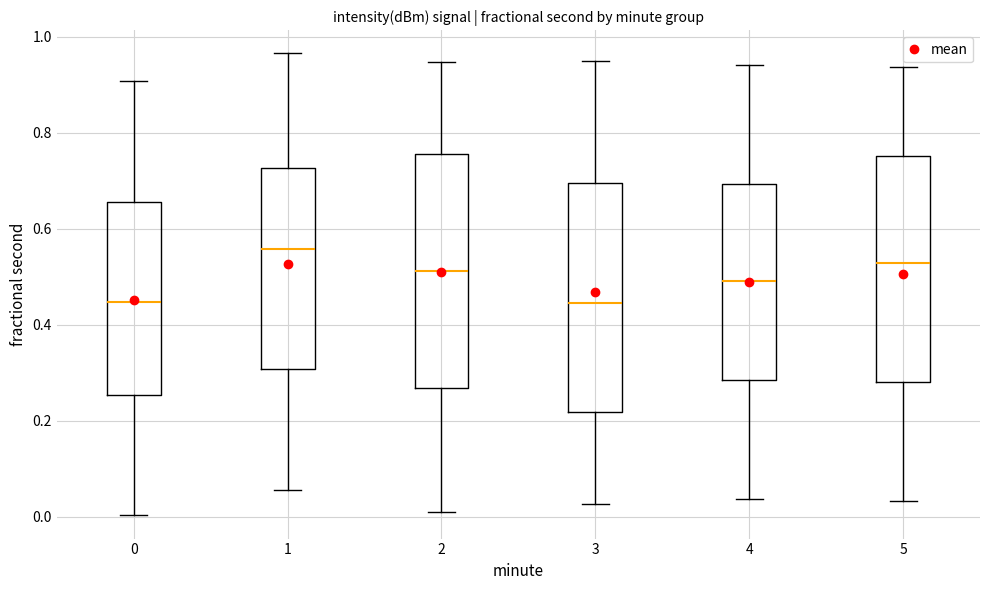

Reading left to right, read every box against the y-axis: the position of its median line, the range the box covers, and the ends of its whiskers. The values are not printed on the chart, so give them approximately, as read against the axis.

0: median 0.44, box 0.26 to 0.66, whiskers 0.00 to 0.90
1: median 0.56, box 0.30 to 0.72, whiskers 0.06 to 0.96
2: median 0.52, box 0.26 to 0.76, whiskers 0.00 to 0.94
3: median 0.44, box 0.22 to 0.70, whiskers 0.02 to 0.94
4: median 0.50, box 0.28 to 0.70, whiskers 0.04 to 0.94
5: median 0.52, box 0.28 to 0.76, whiskers 0.04 to 0.94